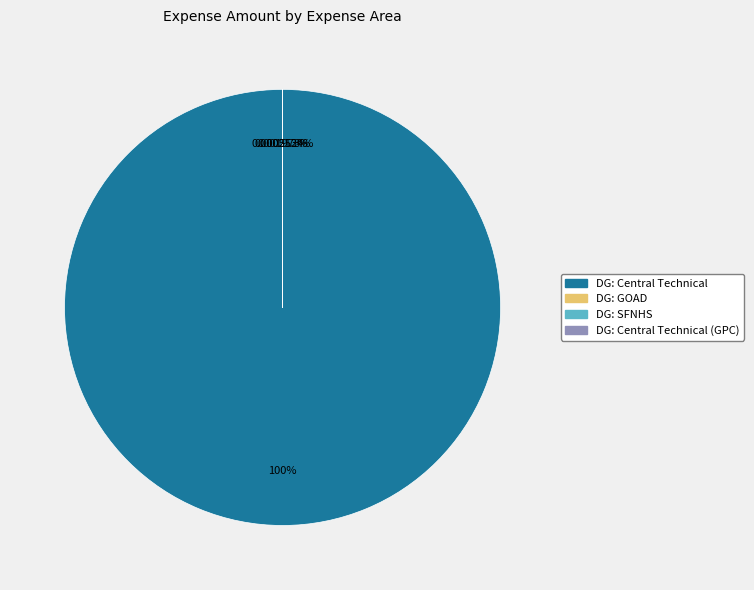

What is the largest slice in the pie chart?

DG: Central Technical